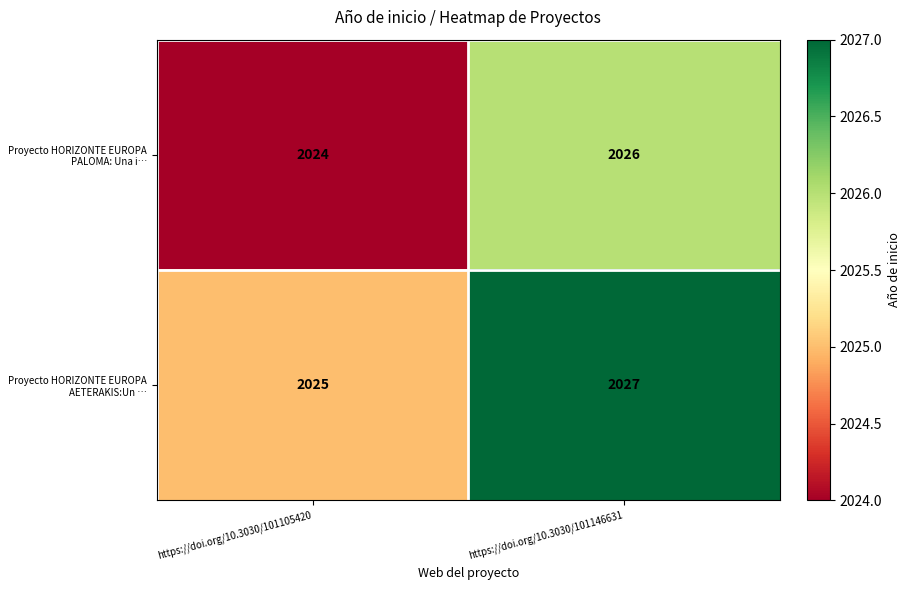

At which label is Proyecto HORIZONTE EUROPA PALOMA: Una i… closest to 2025?

https://doi.org/10.3030/101105420